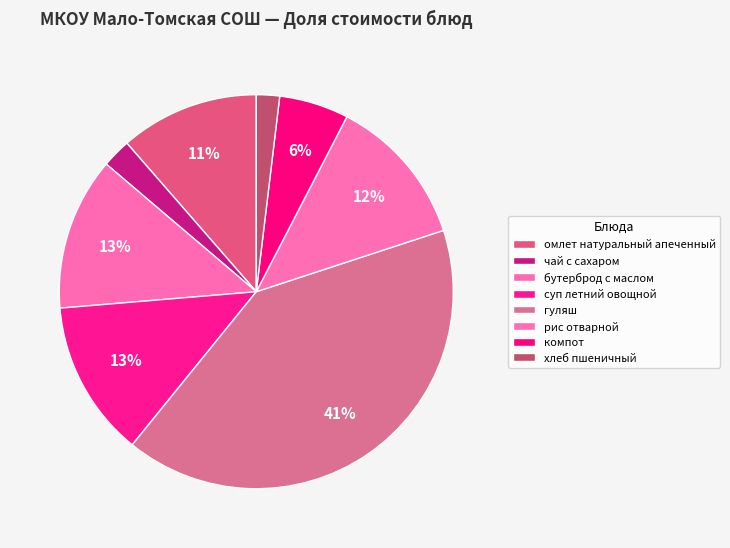

To the nearest percent, what percentage of the pie is компот?

6%